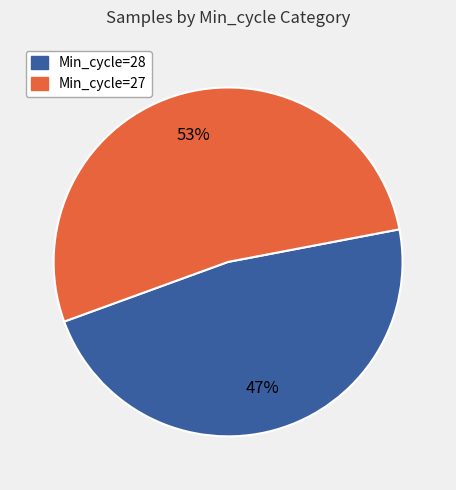

To the nearest percent, what is the average slice percentage?

50%